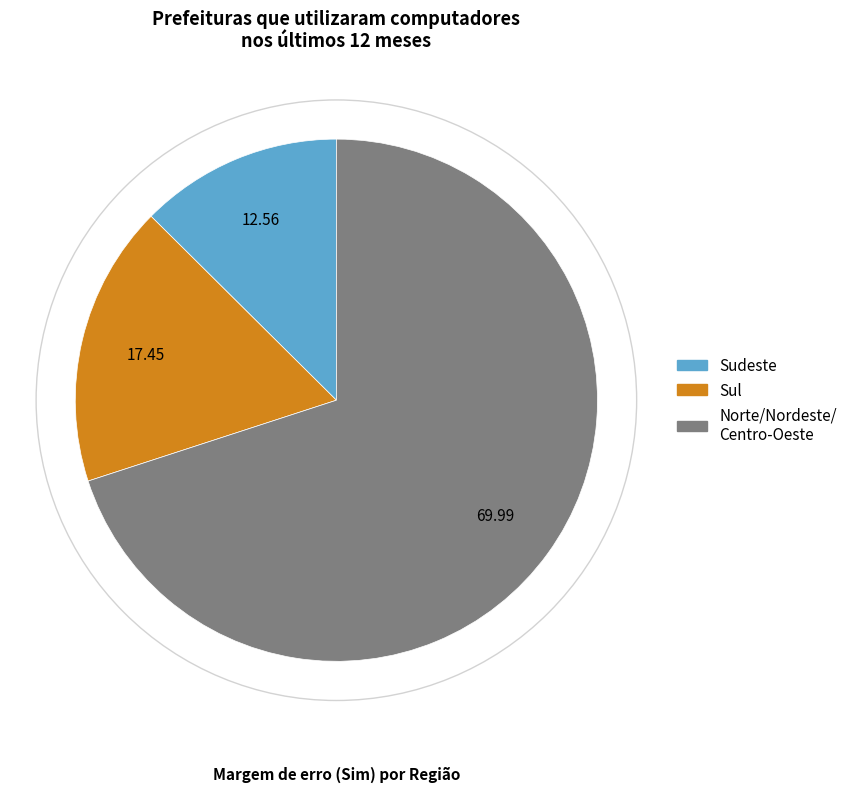

Count the number of slices in the pie.

3